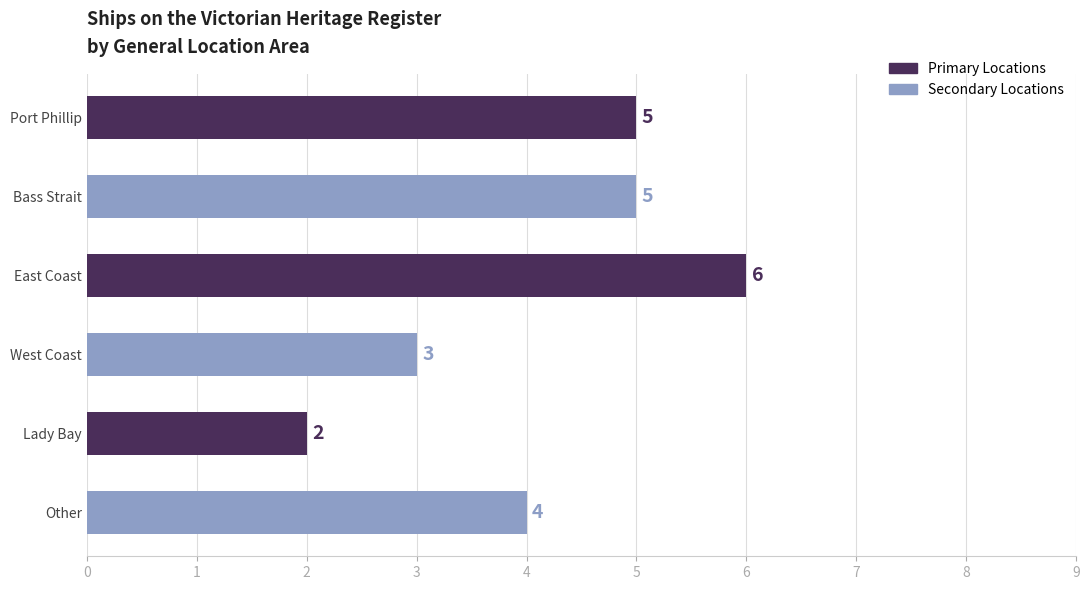

What is the ratio of the value at West Coast to the value at Lady Bay?

1.5